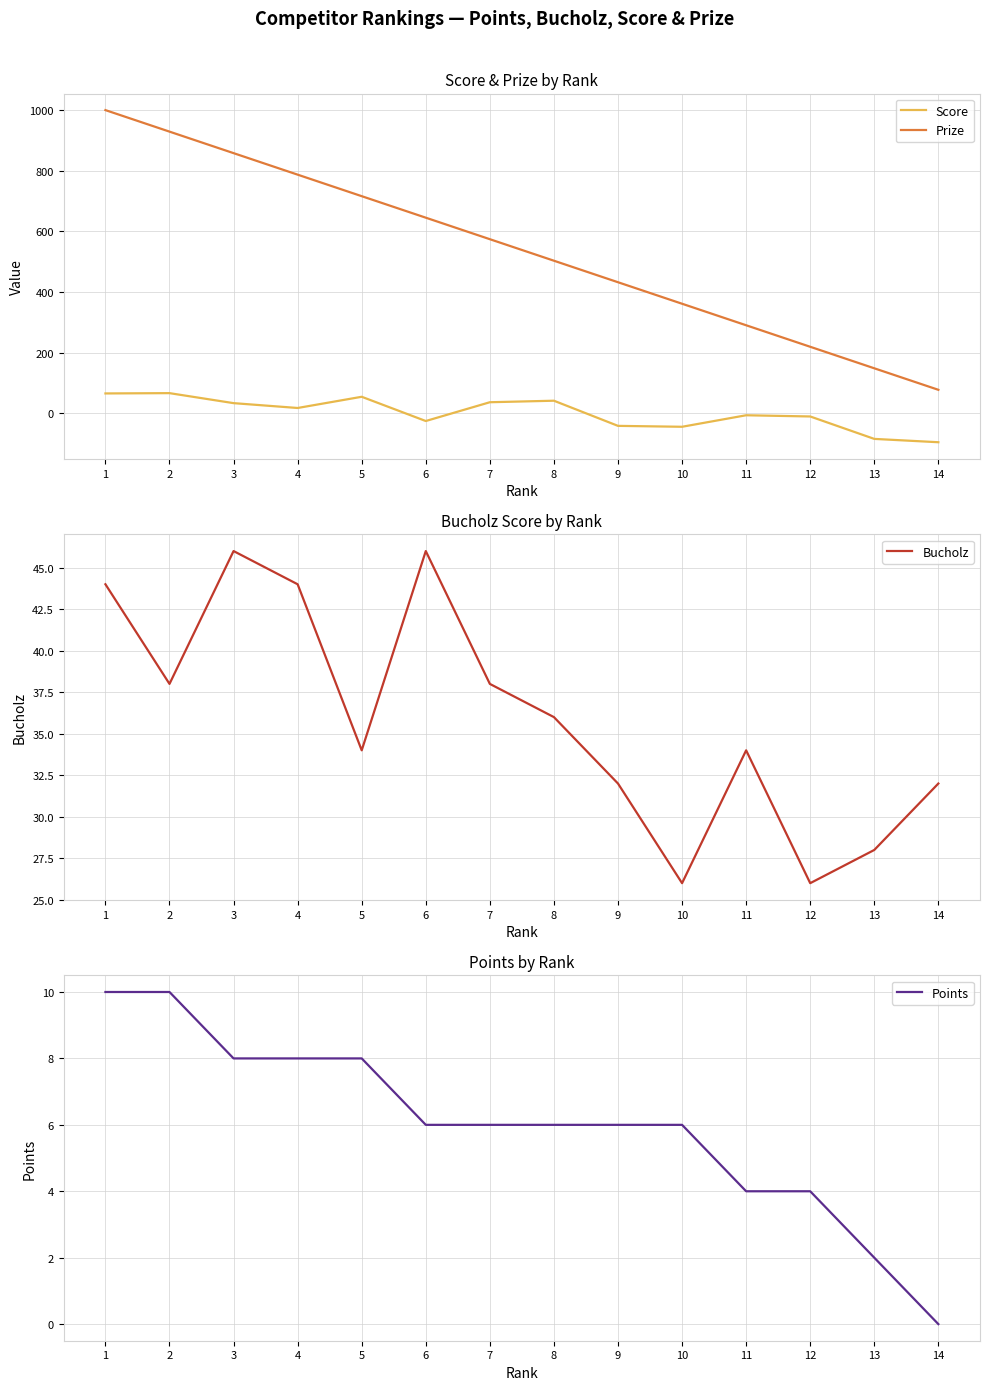

How many lines are shown in the chart?

4